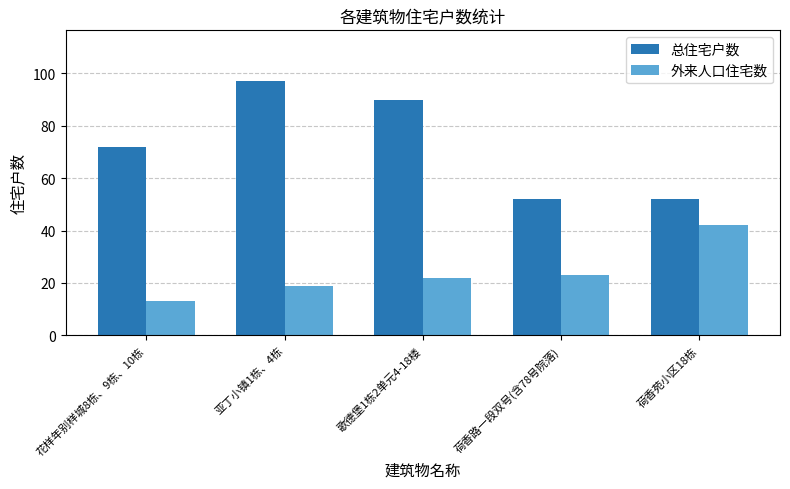

List the labels in order of 外来人口住宅数 value, smallest first.

花样年别样城8栋、9栋、10栋, 亚丁小镇1栋、4栋, 歌德堡1栋2单元4-18楼, 荷香路一段双号(含78号院落), 荷香苑小区18栋